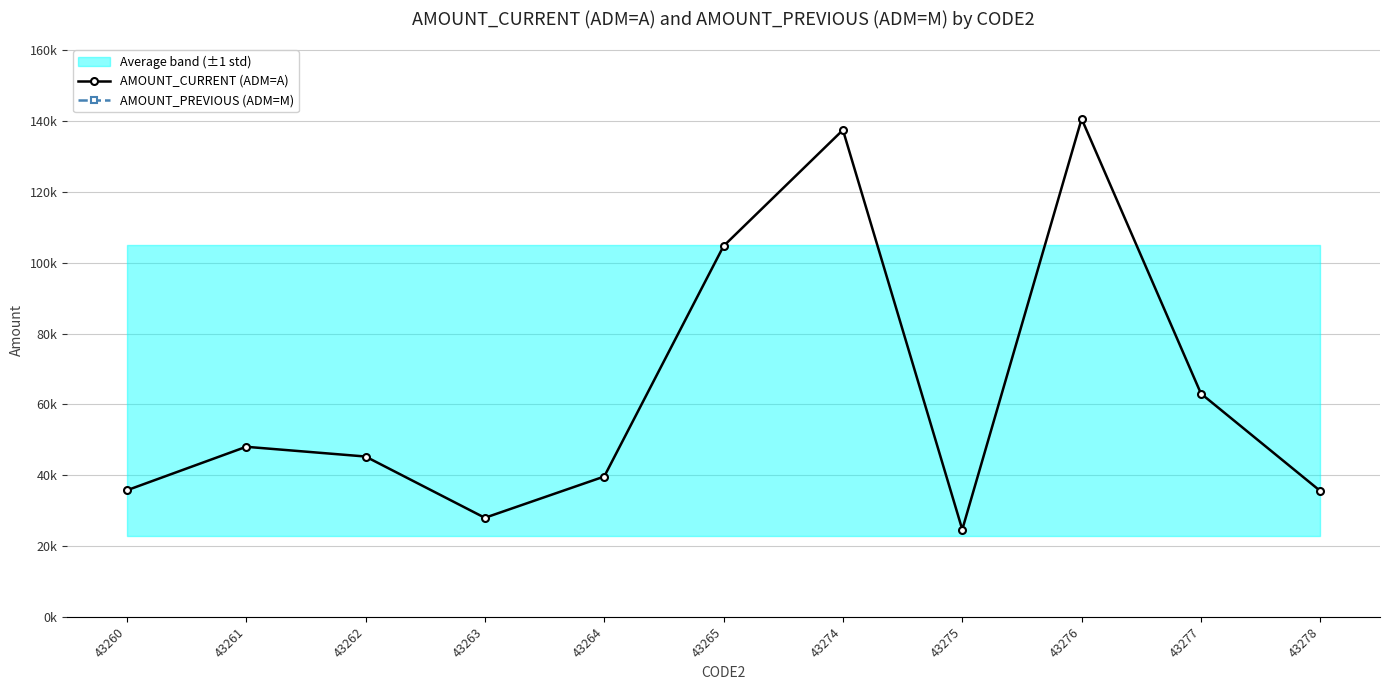

List the labels in order of value, largest first.

43276, 43274, 43265, 43277, 43261, 43262, 43264, 43260, 43278, 43263, 43275